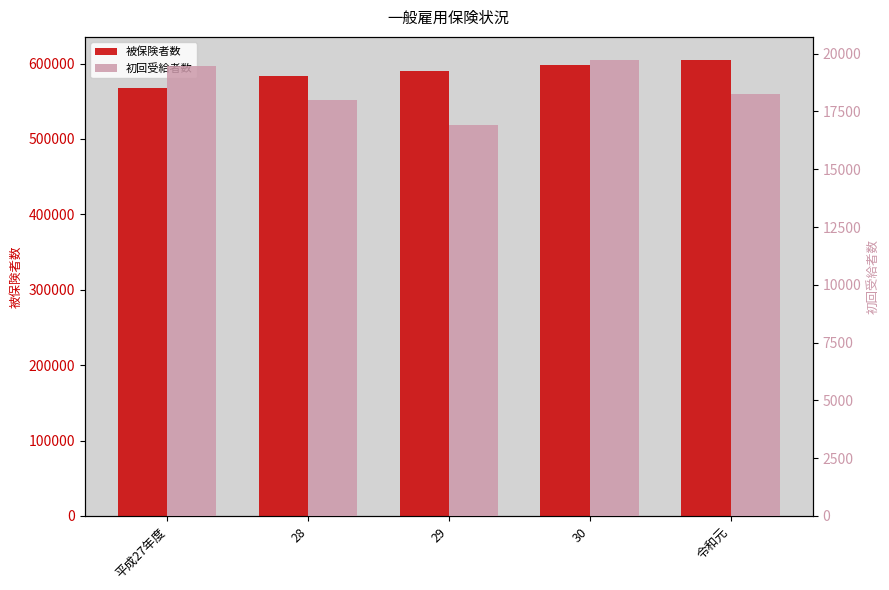

Which series has the widest spread of values?

被保険者数